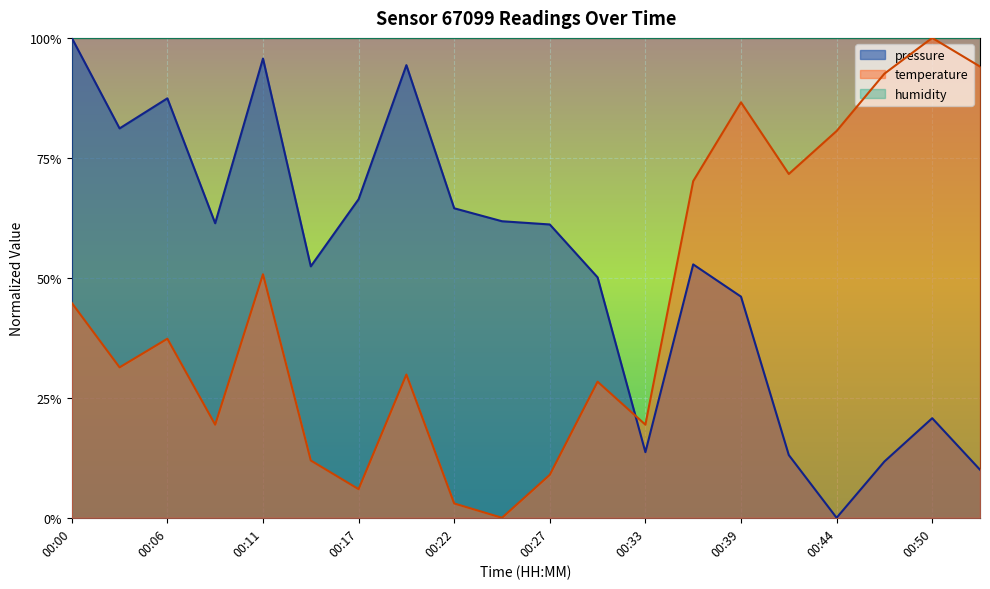

What are all the series names shown in the legend?

pressure, temperature, humidity